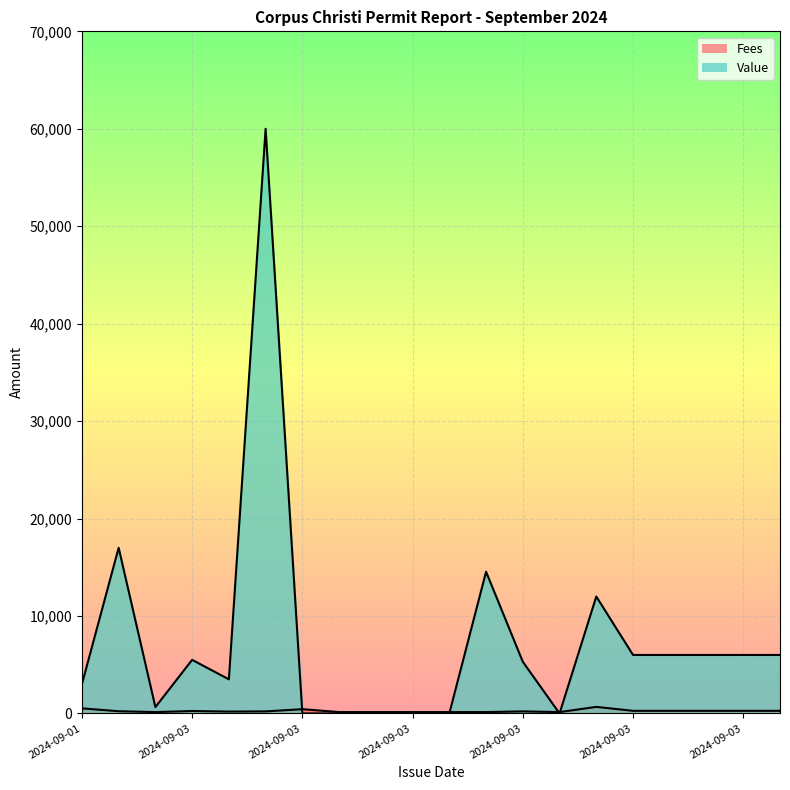

After their last crossing, which series has the higher values: Fees or Value?

Value